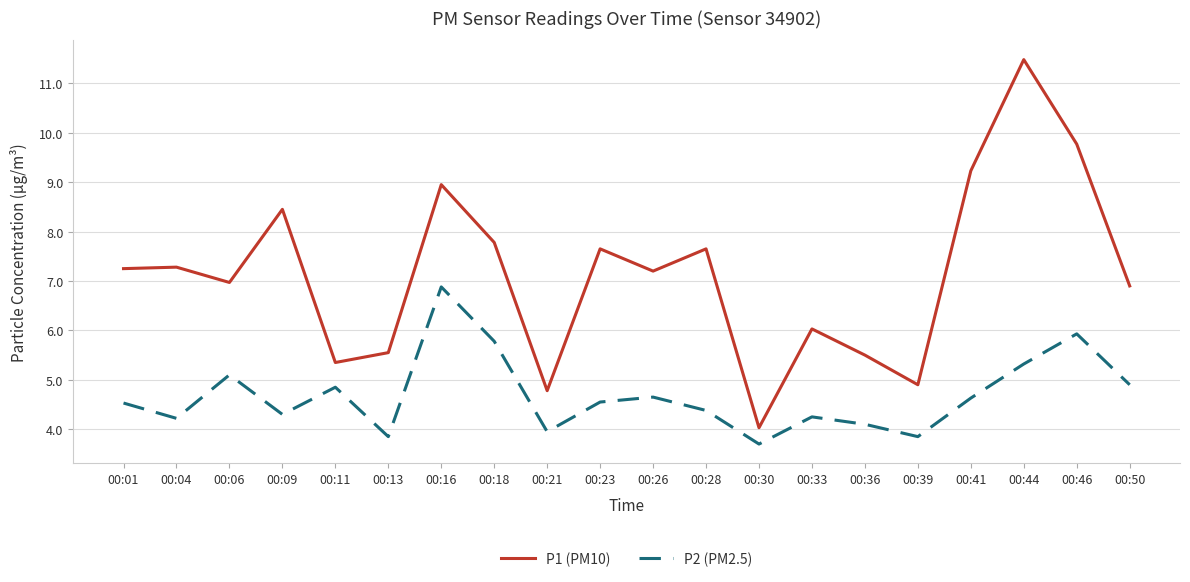

True or false: P1 (PM10) has a value of 7.8 at 00:18.

True